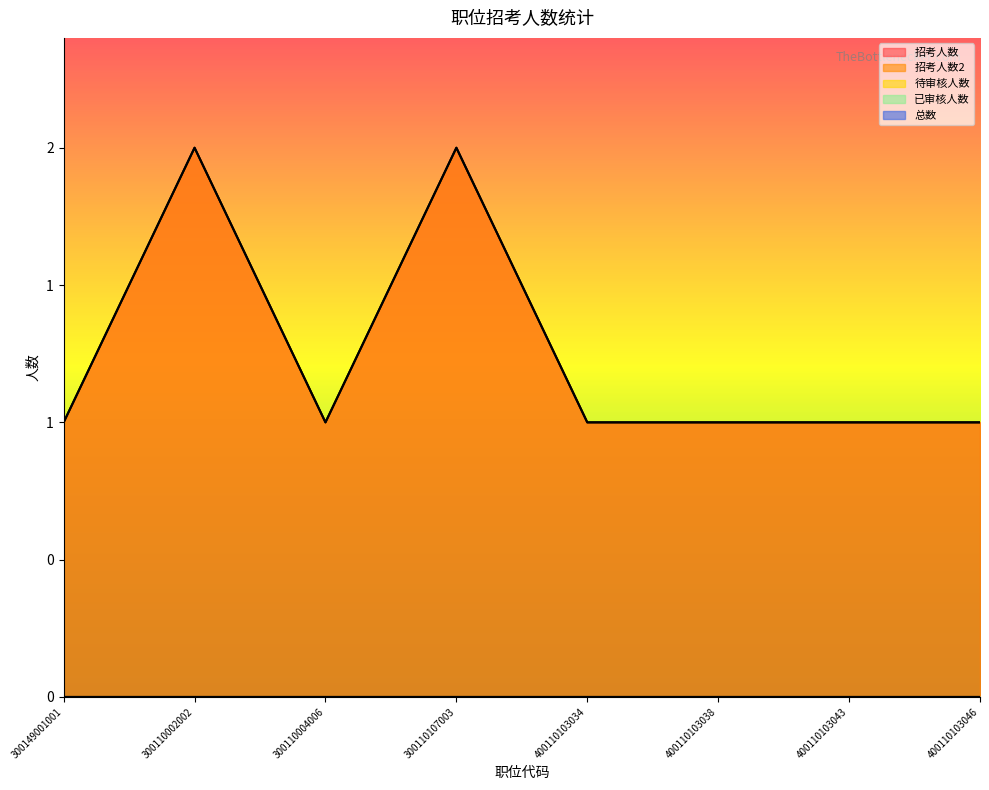

Reading left to right, what are all the values shown in this chart?

招考人数: 300149001001=1	300110002002=2	300110004006=1	300110107003=2	400110103034=1	400110103038=1	400110103043=1	400110103046=1
招考人数2: 300149001001=1	300110002002=2	300110004006=1	300110107003=2	400110103034=1	400110103038=1	400110103043=1	400110103046=1
待审核人数: 300149001001=0	300110002002=0	300110004006=0	300110107003=0	400110103034=0	400110103038=0	400110103043=0	400110103046=0
已审核人数: 300149001001=0	300110002002=0	300110004006=0	300110107003=0	400110103034=0	400110103038=0	400110103043=0	400110103046=0
总数: 300149001001=0	300110002002=0	300110004006=0	300110107003=0	400110103034=0	400110103038=0	400110103043=0	400110103046=0